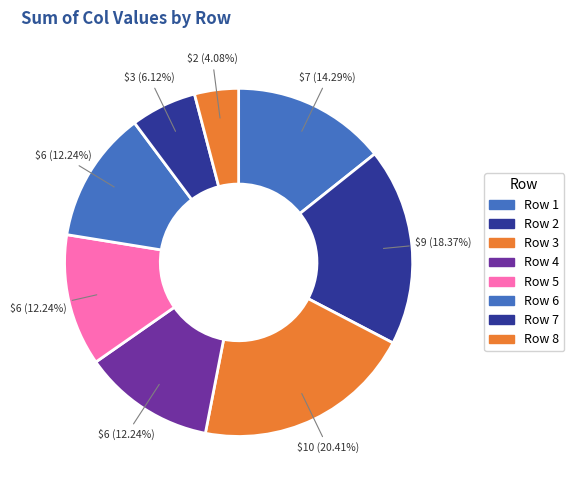

To the nearest percent, what portion does Row 2 represent?

18%